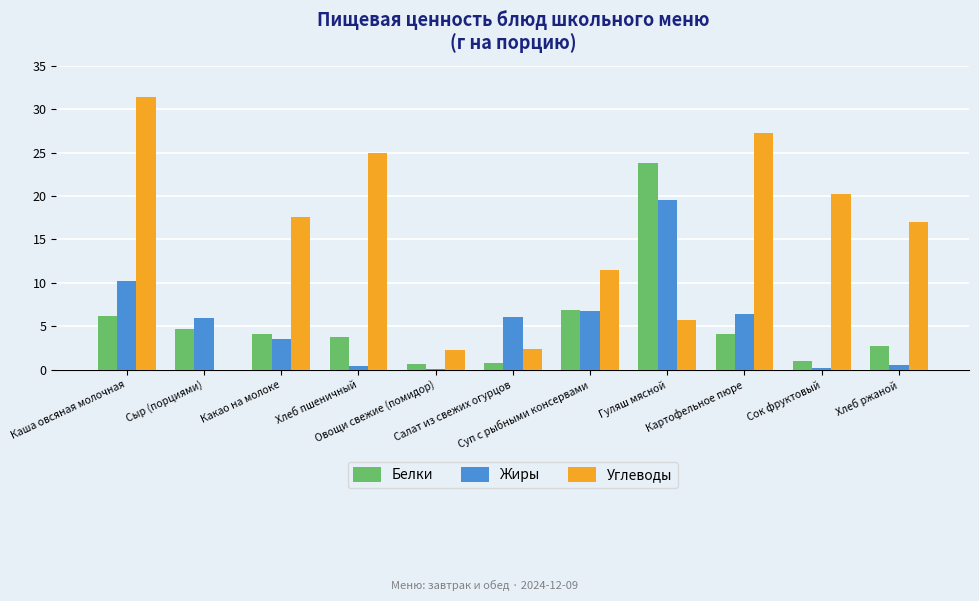

What is the sum of all Жиры values?

59.6